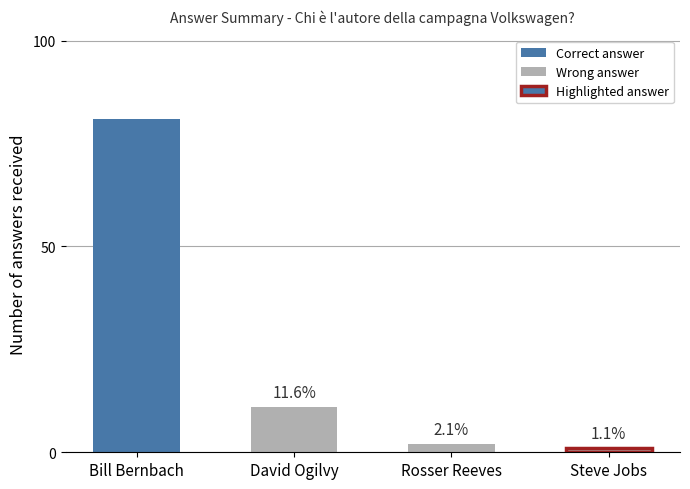

Reading left to right, list all the values displayed in this chart.

81	11	2	1